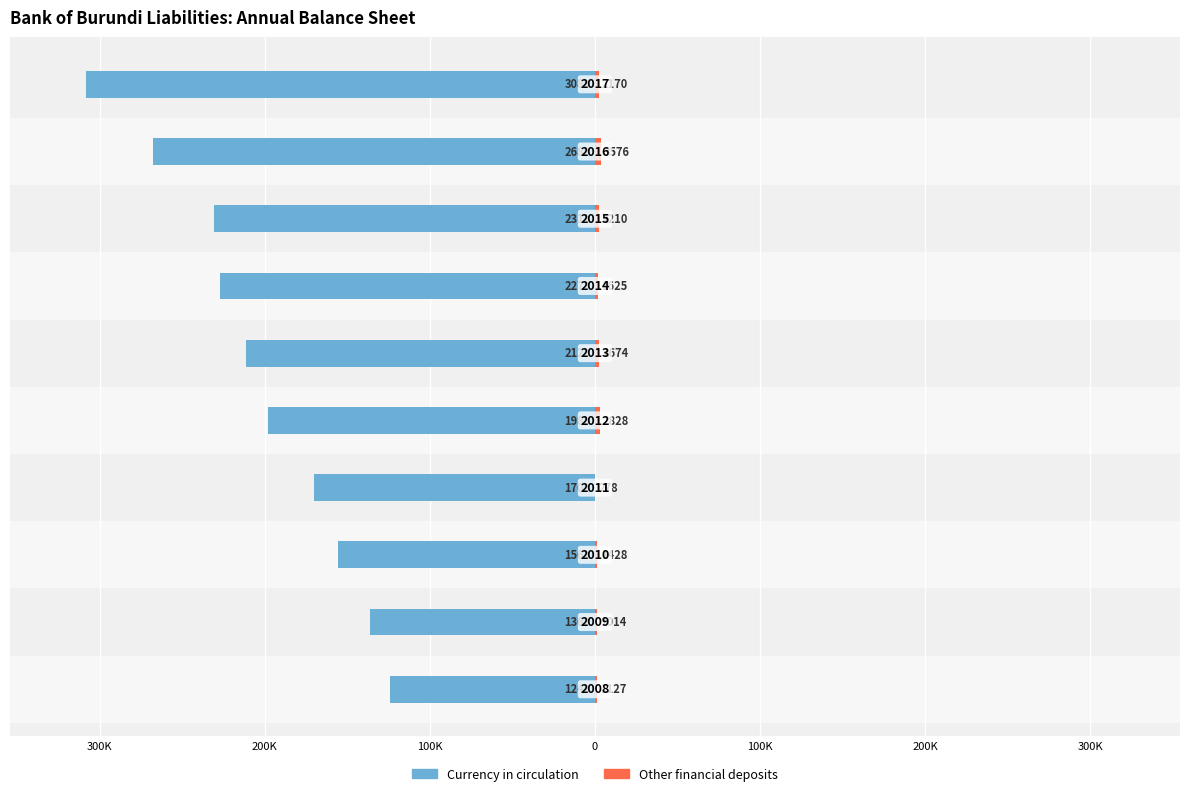

Between 400K and 300K, which is larger?

400K